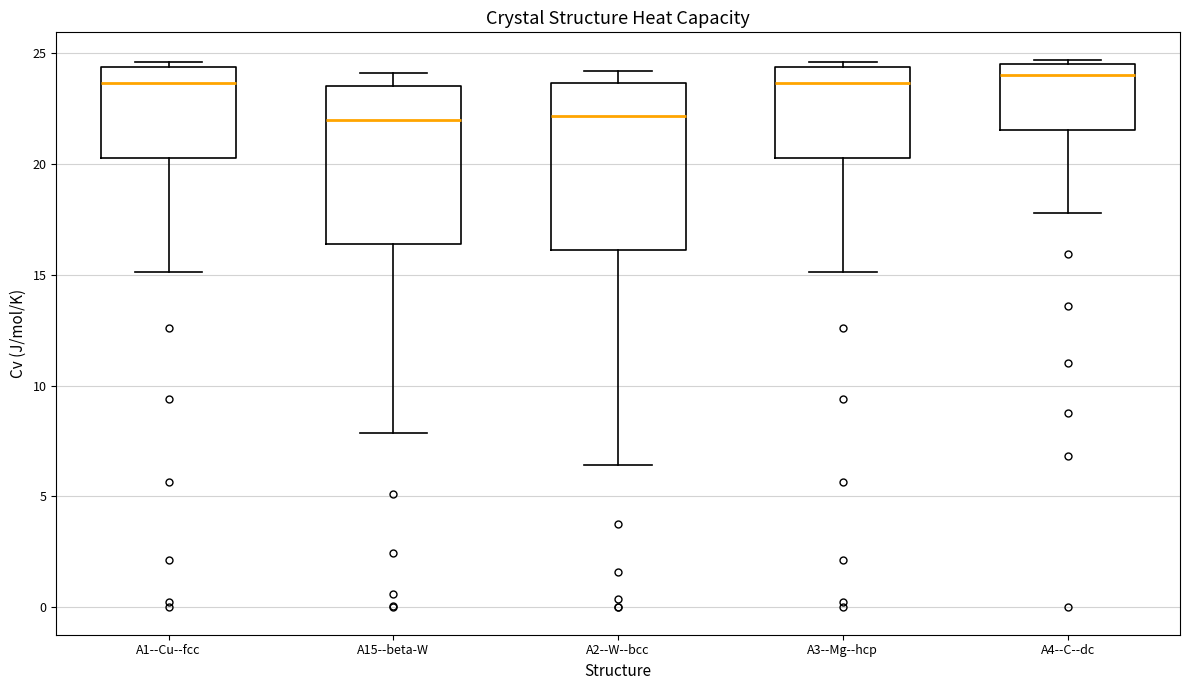

Reading left to right, read every box against the y-axis: the position of its median line, the range the box covers, and the ends of its whiskers. The values are not printed on the chart, so give them approximately, as read against the axis.

A1--Cu--fcc: median 23.5, box 20.5 to 24.5, whiskers 15.0 to 24.5 (just above the box's upper edge)
A15--beta-W: median 22.0, box 16.5 to 23.5, whiskers 8.0 to 24.0
A2--W--bcc: median 22.0, box 16.0 to 23.5, whiskers 6.5 to 24.0
A3--Mg--hcp: median 23.5, box 20.5 to 24.5, whiskers 15.0 to 24.5 (just above the box's upper edge)
A4--C--dc: median 24.0, box 21.5 to 24.5, whiskers 18.0 to 24.5 (just above the box's upper edge)